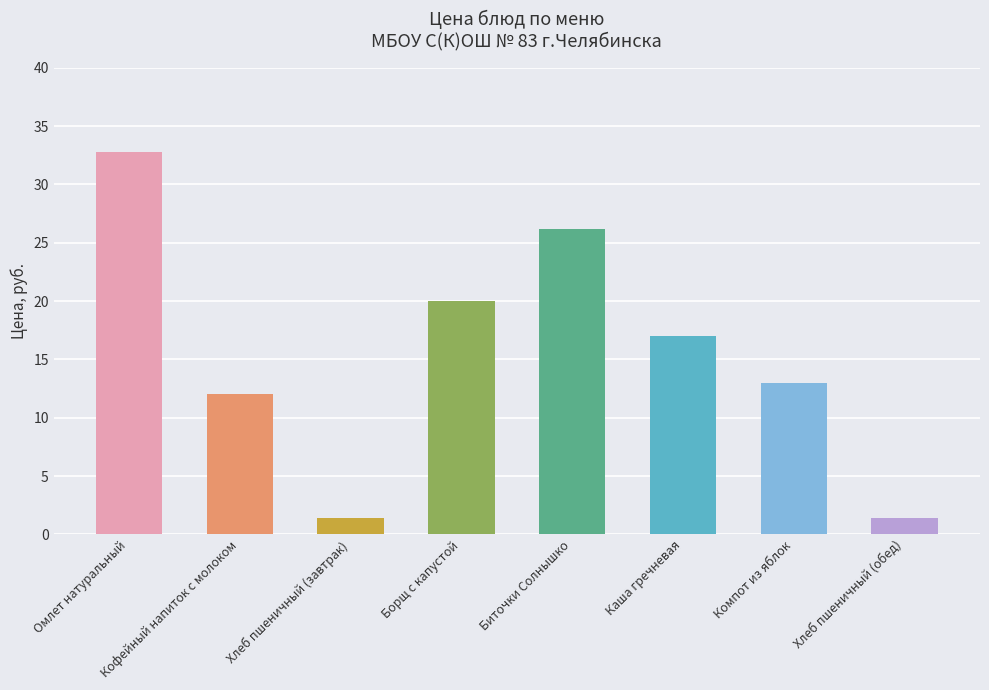

The value at Компот из яблок is 17.6. True or false?

False